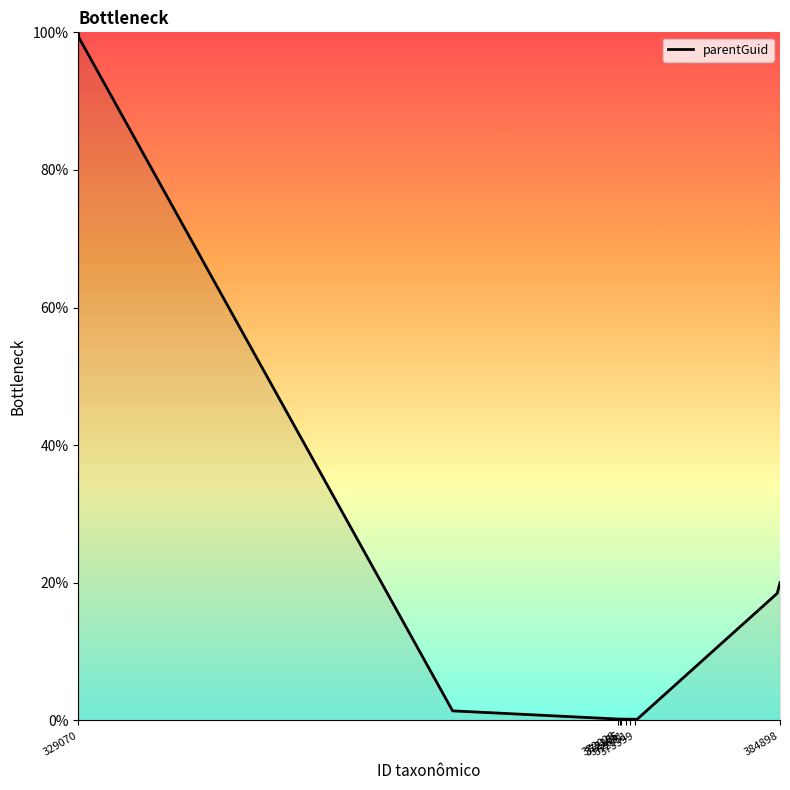

What is the greatest value displayed?

100.0